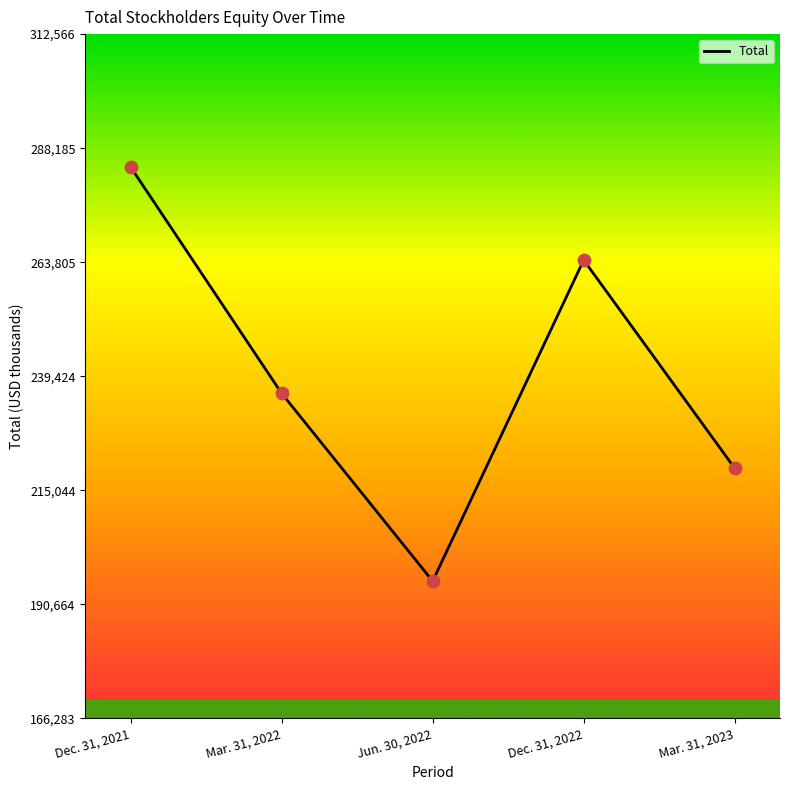

What is the change in value from Mar. 31, 2022 to Dec. 31, 2022?

+28493